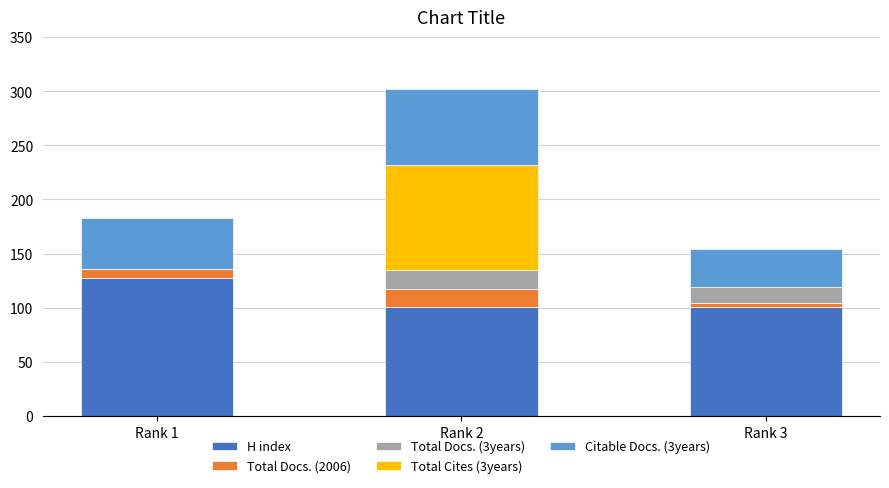

At which category is the sum across all series the highest?

Rank 2